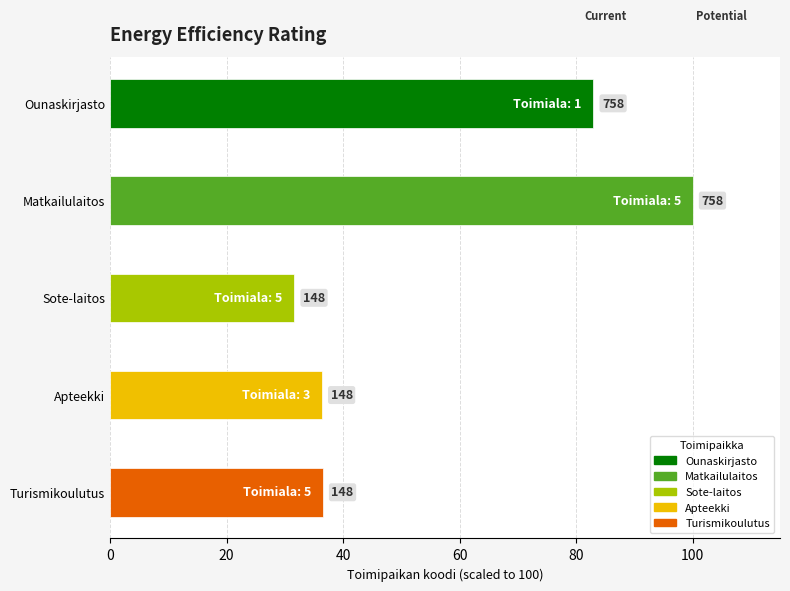

Does the chart contain stacked bars?

No